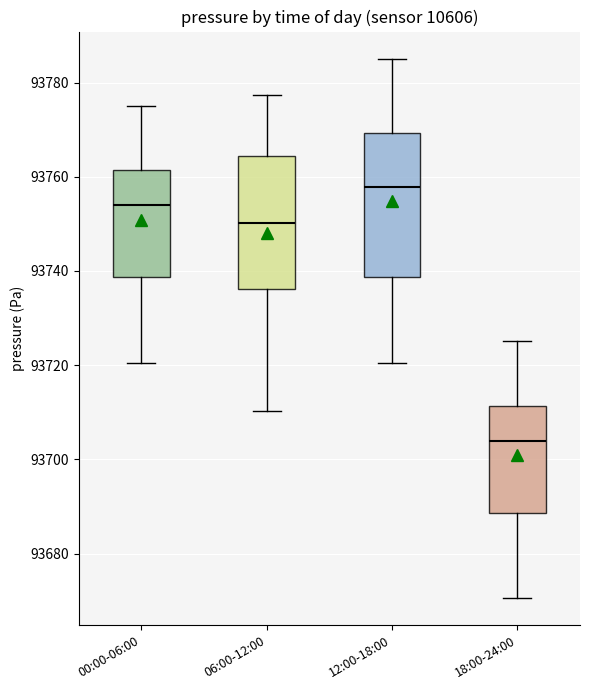

Which box has the lowest median line?

18:00-24:00